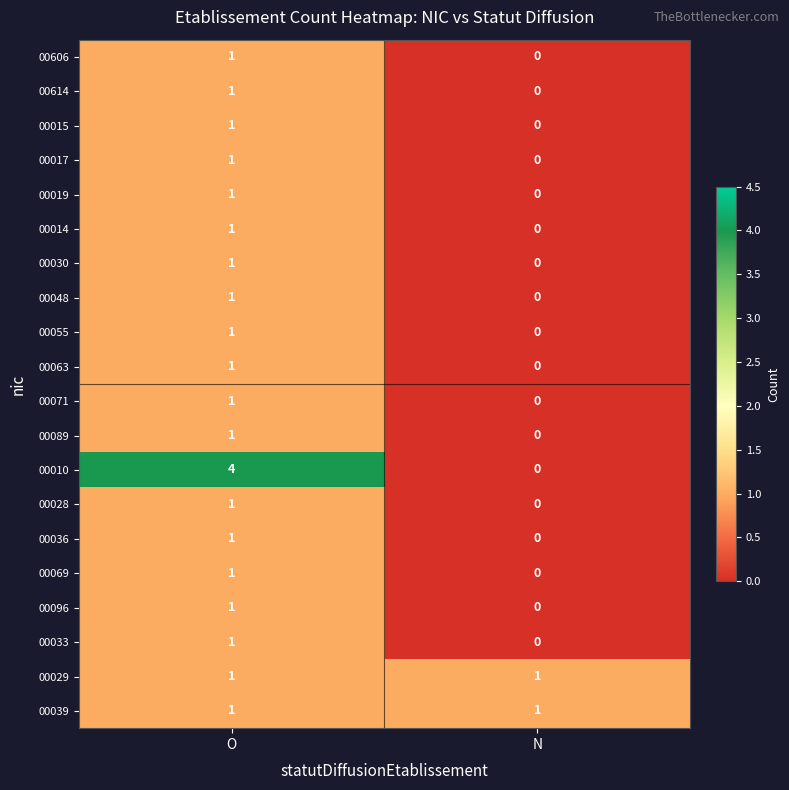

Rank the categories by 00028 value from lowest to highest.

N, O